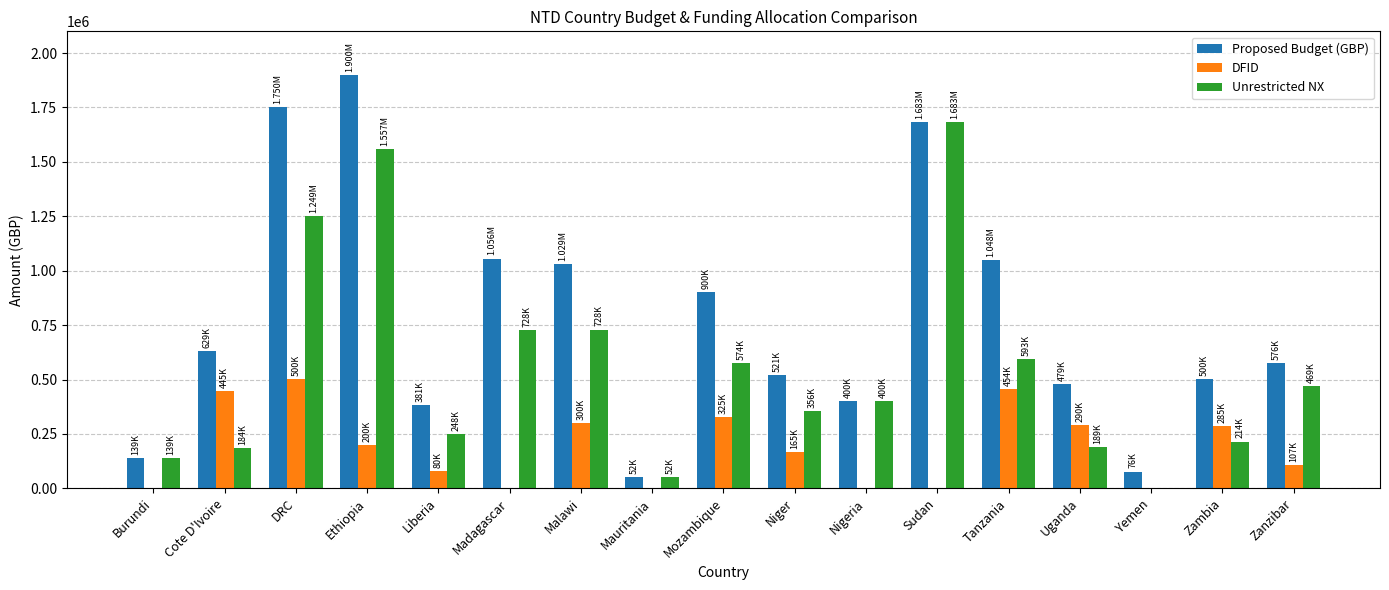

What is the approximate value of Unrestricted NX at Zambia?

214709.4